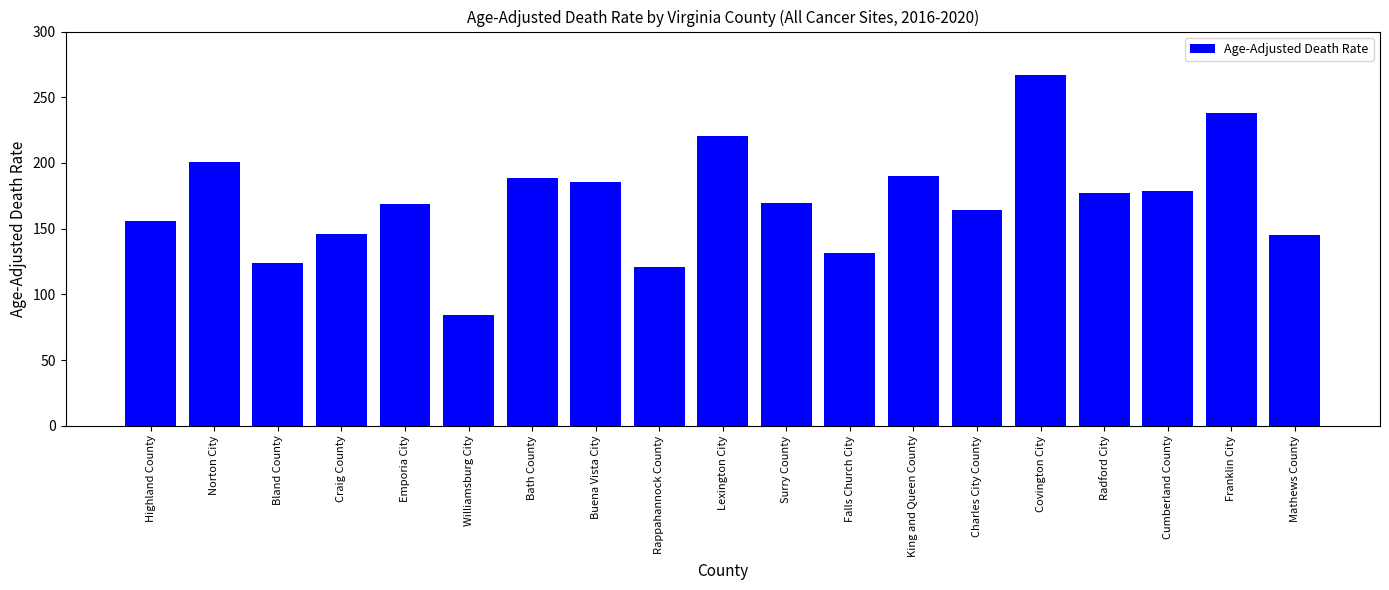

What is the label of the 17th bar from the left?

Cumberland County